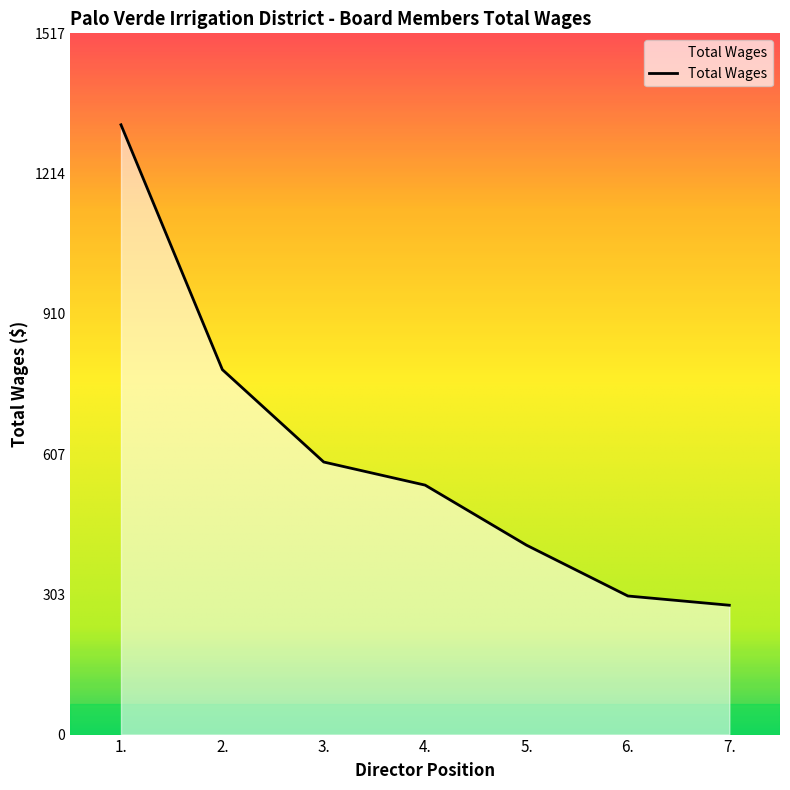

True or false: there are more than 1 points higher than both neighbors.

False